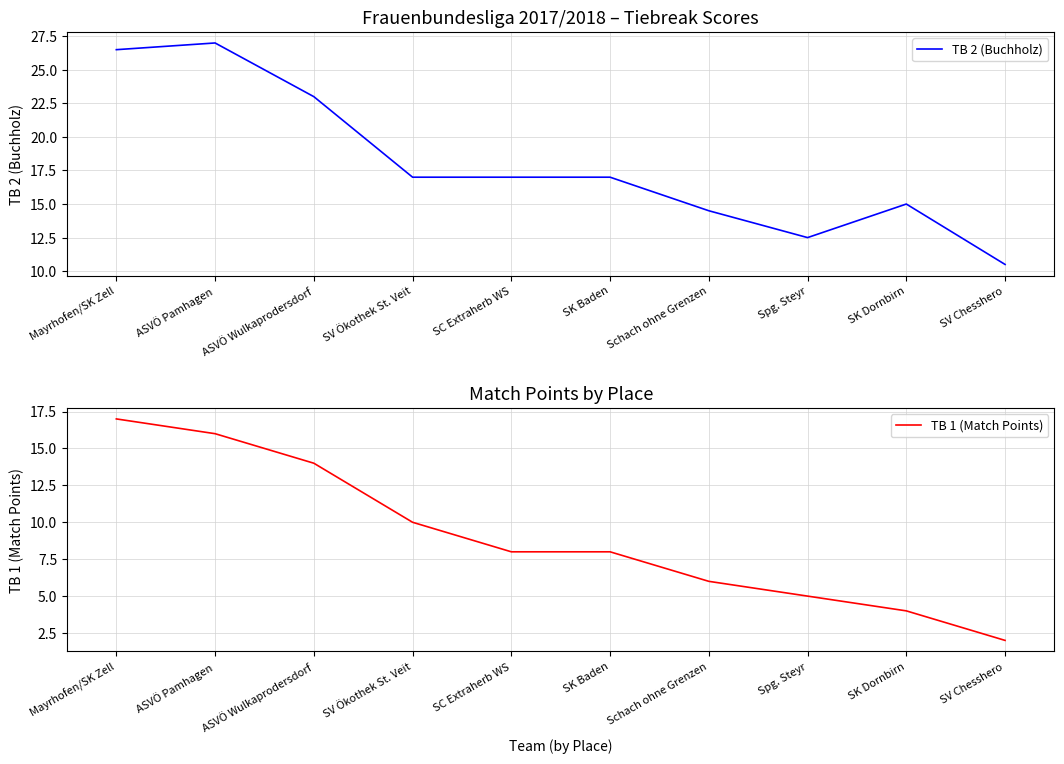

What is the sum of all TB 1 (Match Points) values?

90